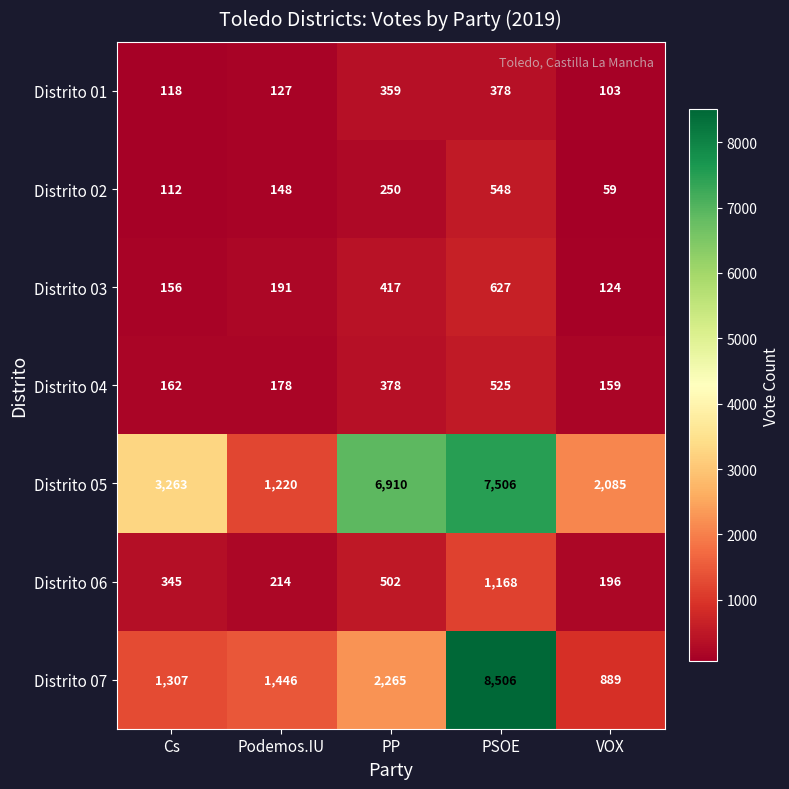

What is the minimum value shown in the chart?

59